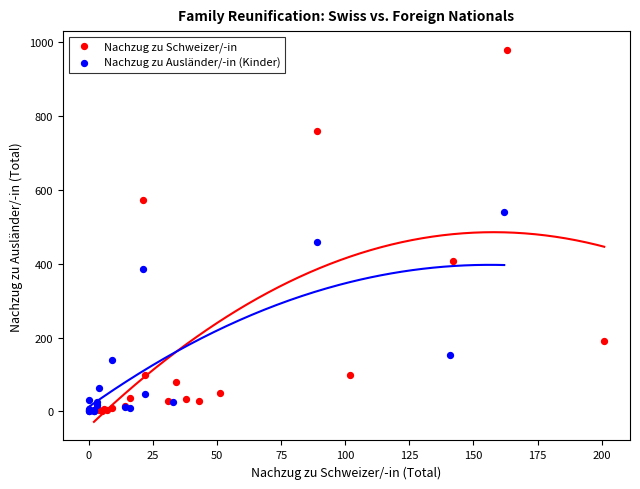

What are all the series names shown in the legend?

Nachzug zu Schweizer/-in, Nachzug zu Ausländer/-in (Kinder)